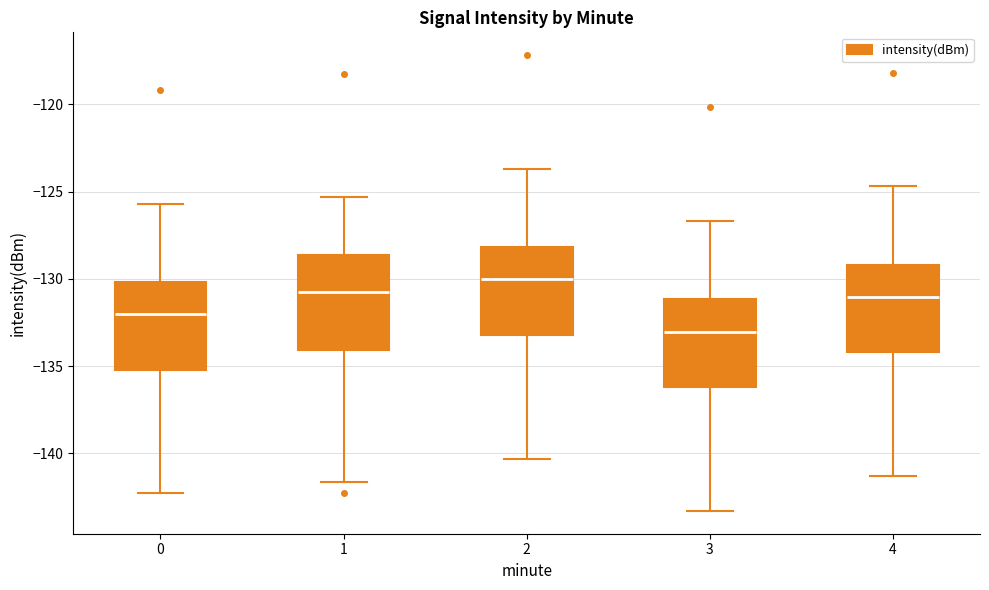

Reading left to right, transcribe this box plot: for each box, give where its median line is, the range the box spans, and where its two whiskers end, as read against the y-axis. The values are not printed on the chart, so give them approximately, as read against the axis.

0: median -132.0, box -135.0 to -130.0, whiskers -142.5 to -125.5
1: median -131.0, box -134.0 to -128.5, whiskers -141.5 to -125.5
2: median -130.0, box -133.0 to -128.0, whiskers -140.5 to -123.5
3: median -133.0, box -136.0 to -131.0, whiskers -143.5 to -126.5
4: median -131.0, box -134.0 to -129.0, whiskers -141.5 to -124.5